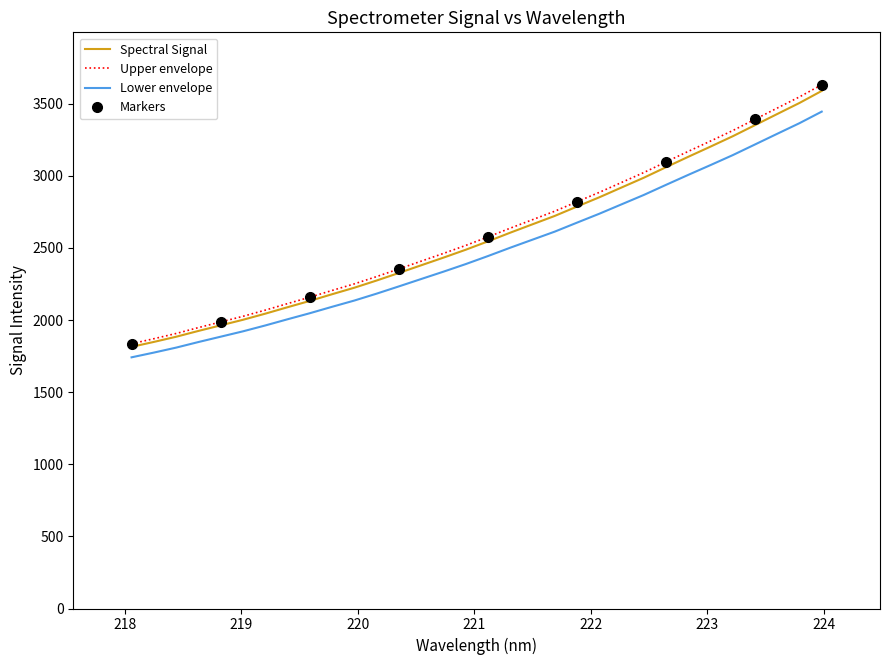

What is the minimum value for Spectral Signal?

1814.4